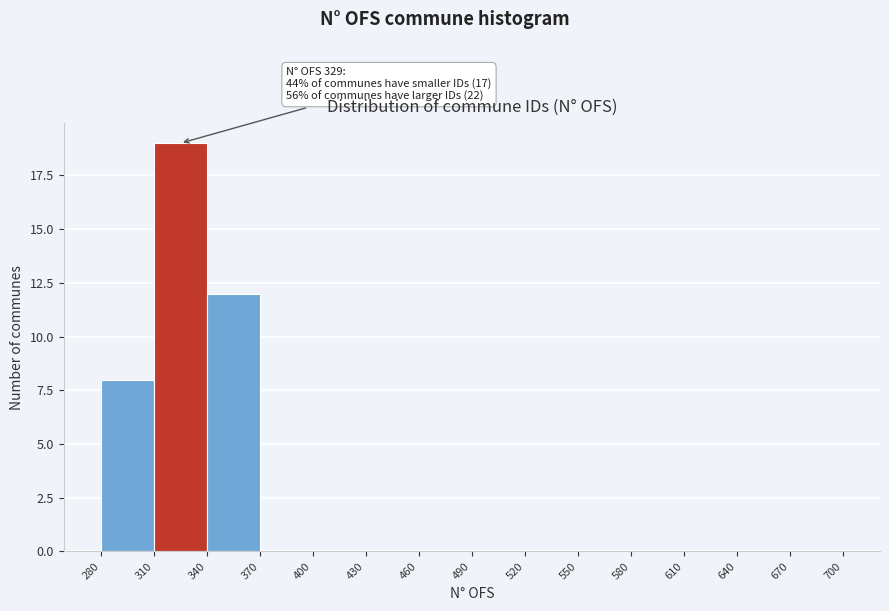

Over which range of the x-axis is the bar tallest?

310 to 340